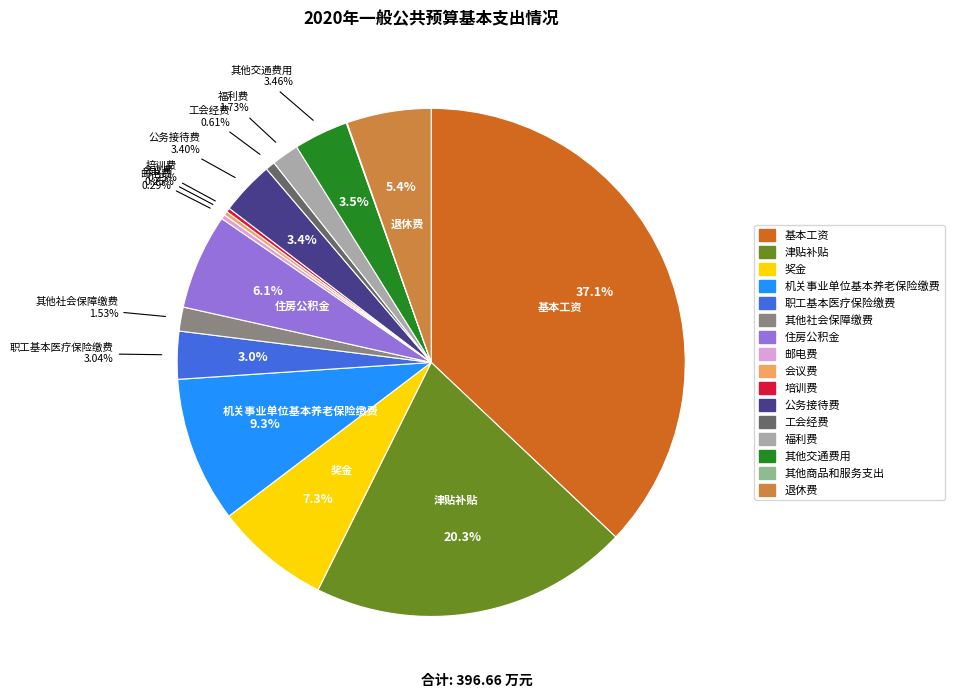

What is the change in value from 邮电费 to 公务接待费?

+12.3